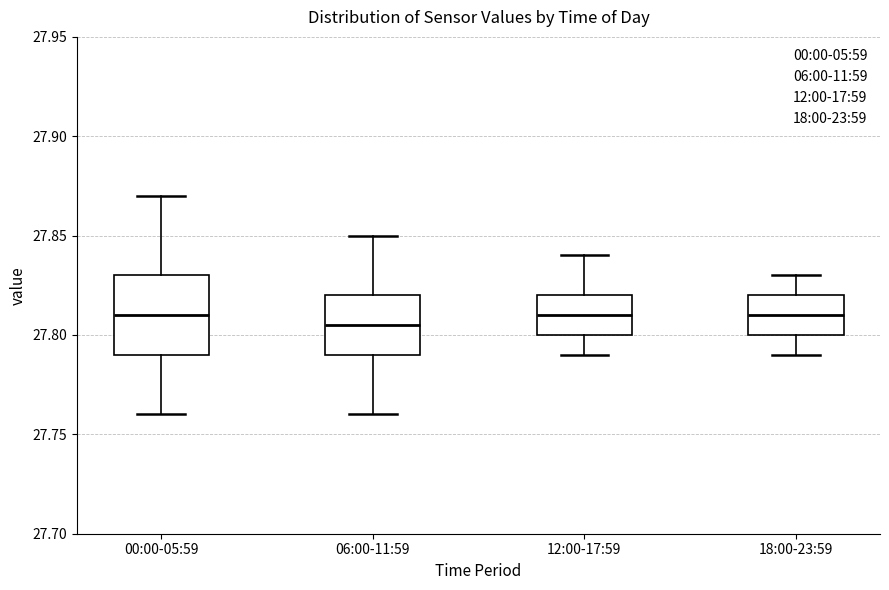

Reading left to right, transcribe this box plot: for each box, give where its median line is, the range the box spans, and where its two whiskers end, as read against the y-axis. The values are not printed on the chart, so give them approximately, as read against the axis.

00:00-05:59: median 27.810, box 27.790 to 27.830, whiskers 27.760 to 27.870
06:00-11:59: median 27.805, box 27.790 to 27.820, whiskers 27.760 to 27.850
12:00-17:59: median 27.810, box 27.800 to 27.820, whiskers 27.790 to 27.840
18:00-23:59: median 27.810, box 27.800 to 27.820, whiskers 27.790 to 27.830